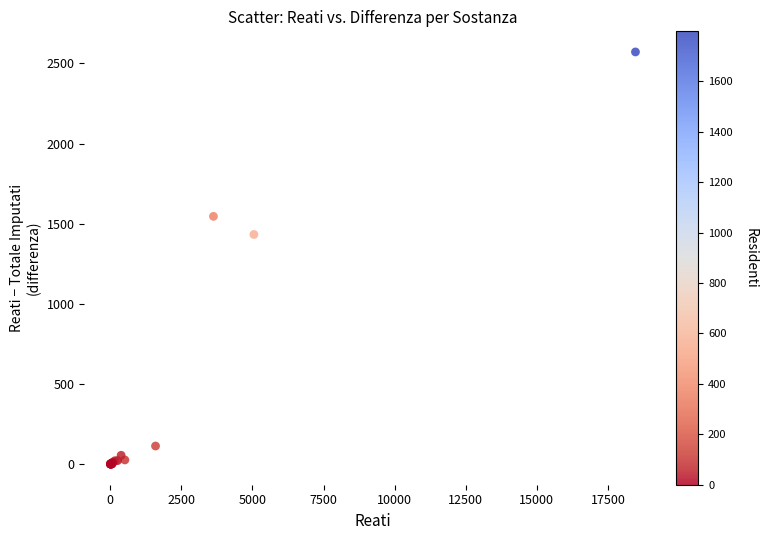

What Y value in the scatter plot is closest to 1286?

1433